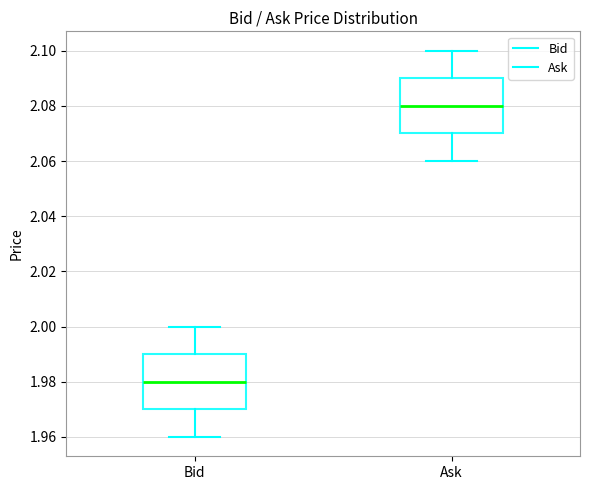

Reading left to right, read every box against the y-axis: the position of its median line, the range the box covers, and the ends of its whiskers. The values are not printed on the chart, so give them approximately, as read against the axis.

Bid: median 1.98, box 1.97 to 1.99, whiskers 1.96 to 2.00
Ask: median 2.08, box 2.07 to 2.09, whiskers 2.06 to 2.10